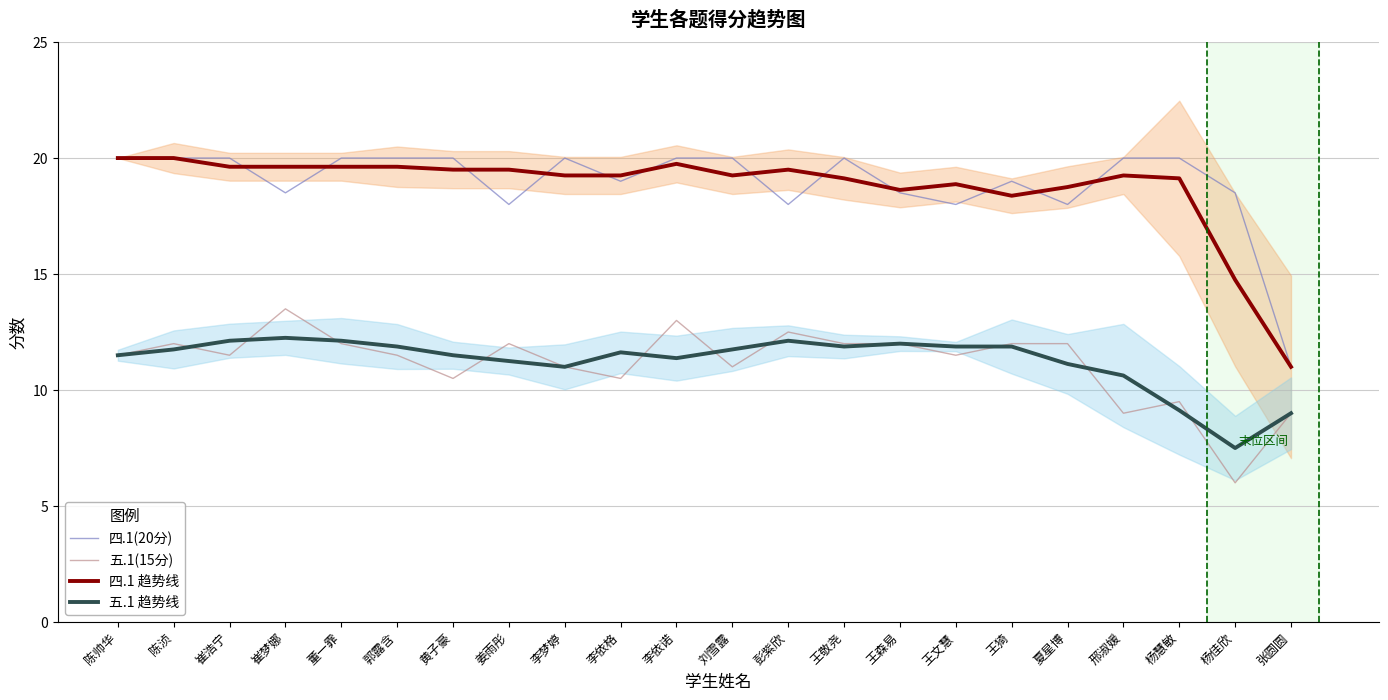

At which label does 五.1(15分) reach its peak?

崔梦娜